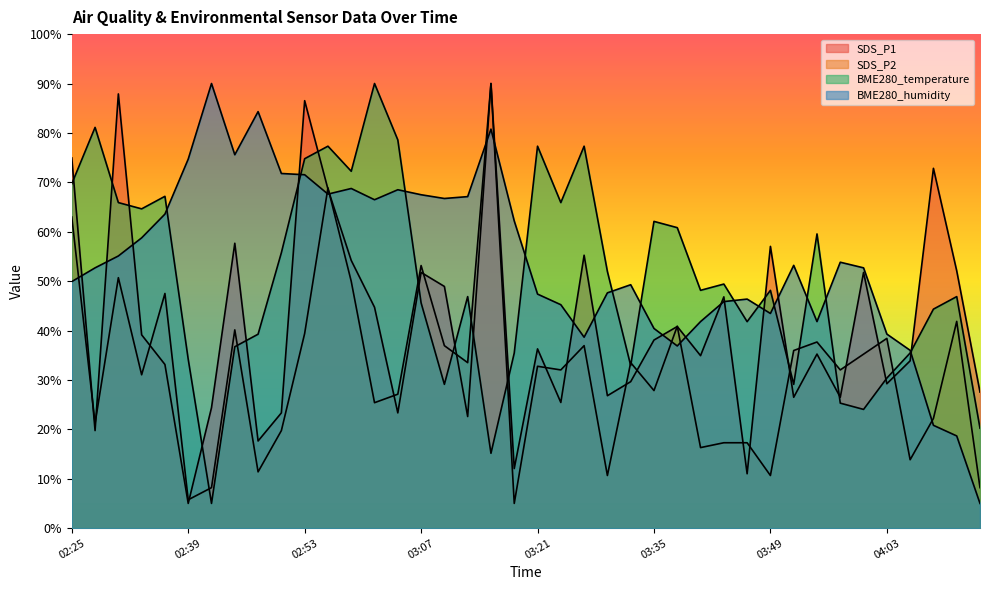

Does the chart have visible grid lines?

No